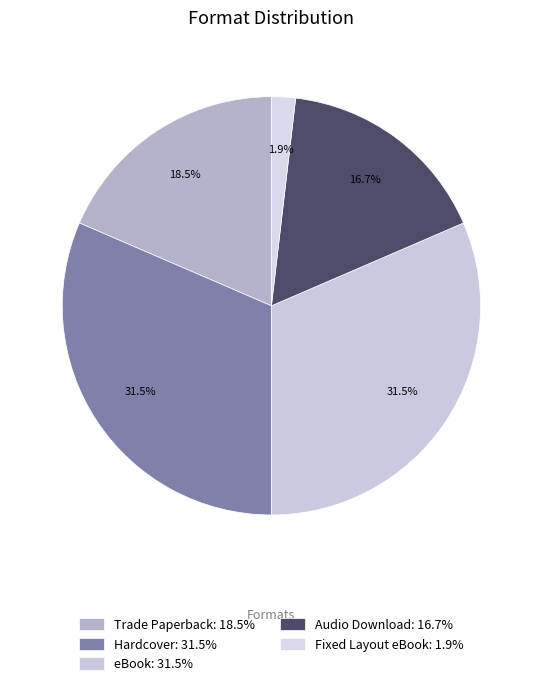

Count the number of slices in the pie.

5